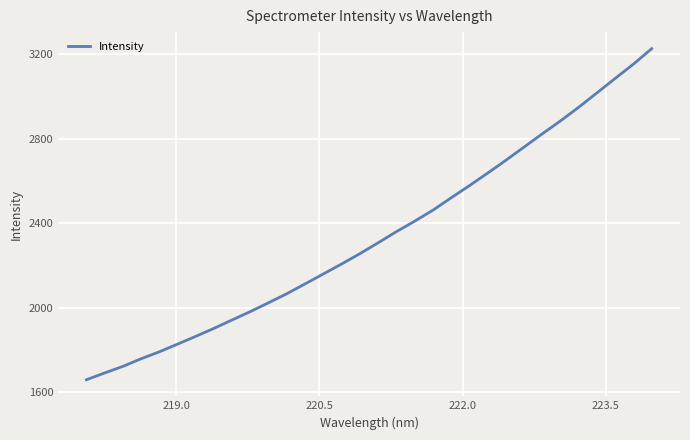

What is the smallest value displayed?

1658.3